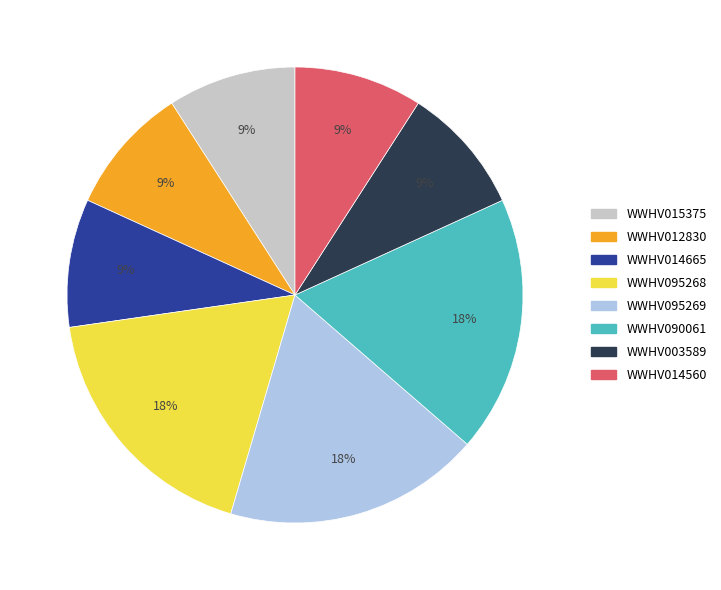

To the nearest percent, what percentage of the pie is WWHV015375?

9%